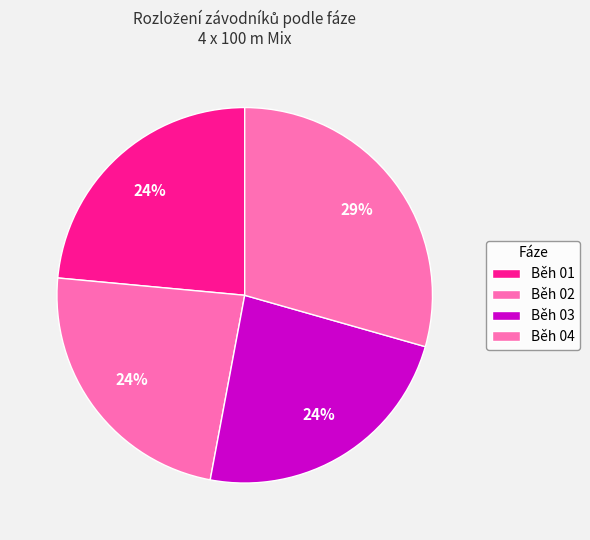

To the nearest percent, what is the average slice percentage?

25%